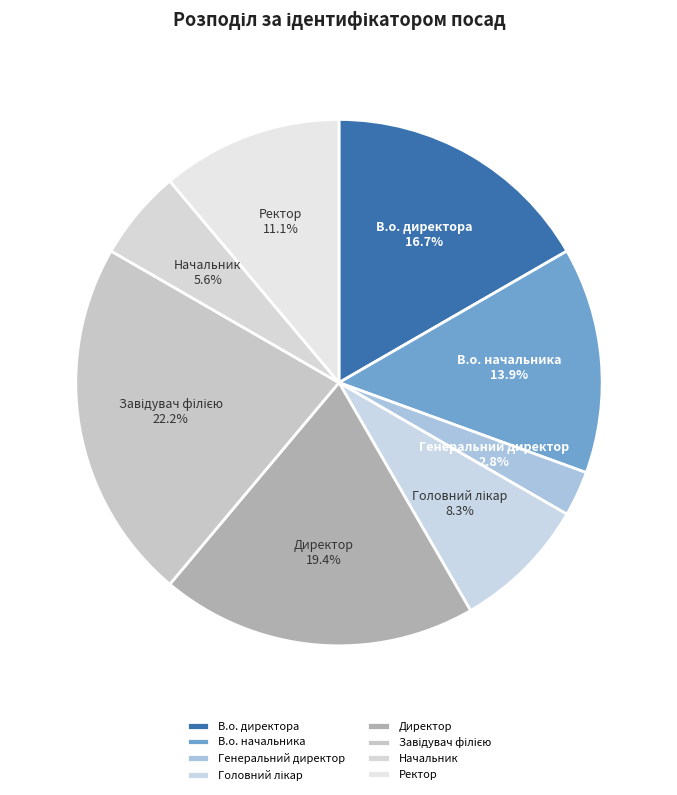

What is the largest slice in the pie chart?

Завідувач філією